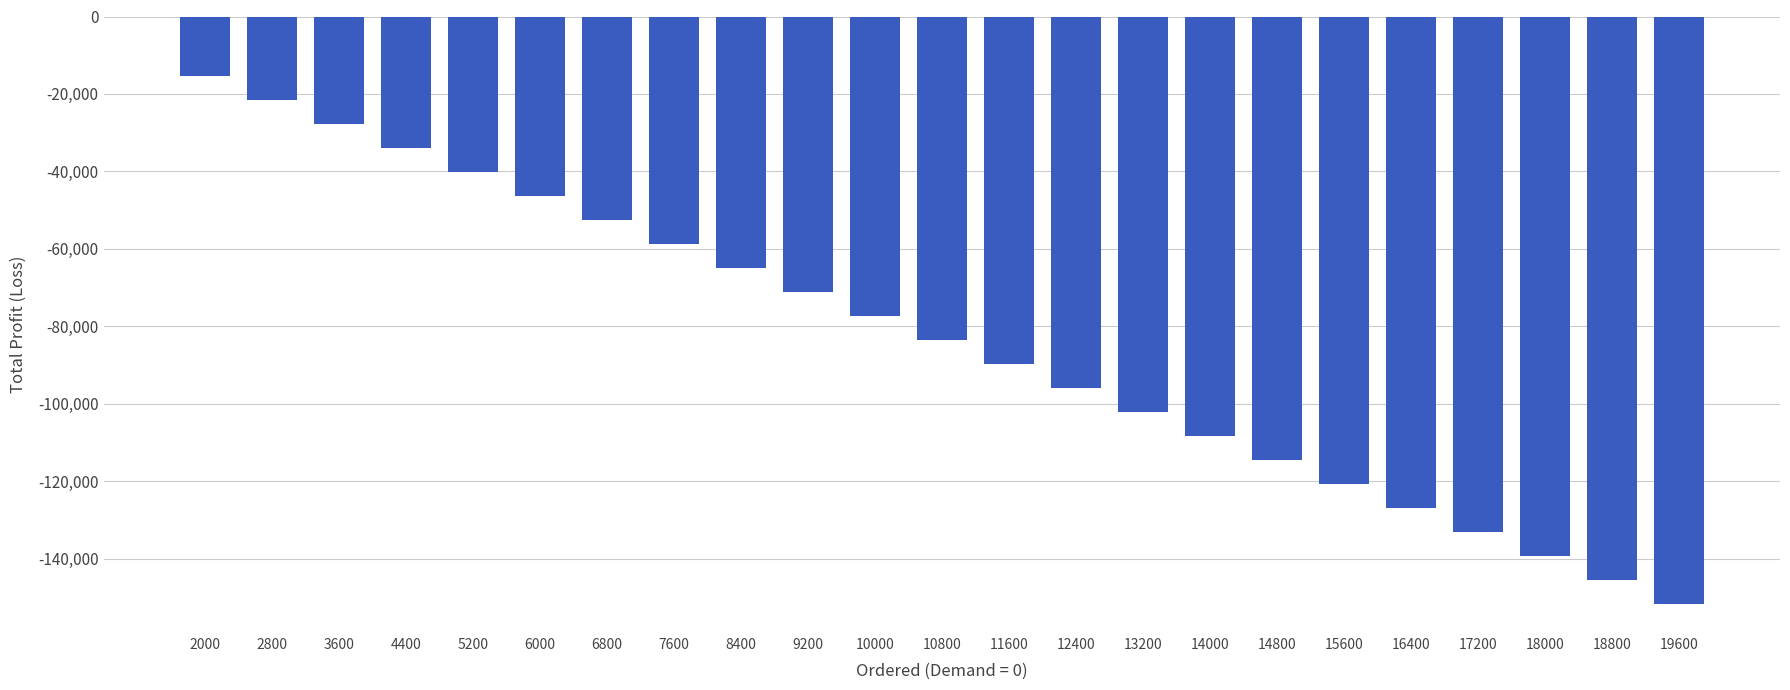

The chart shows a value of -21663.9 at 2800. True or false?

True